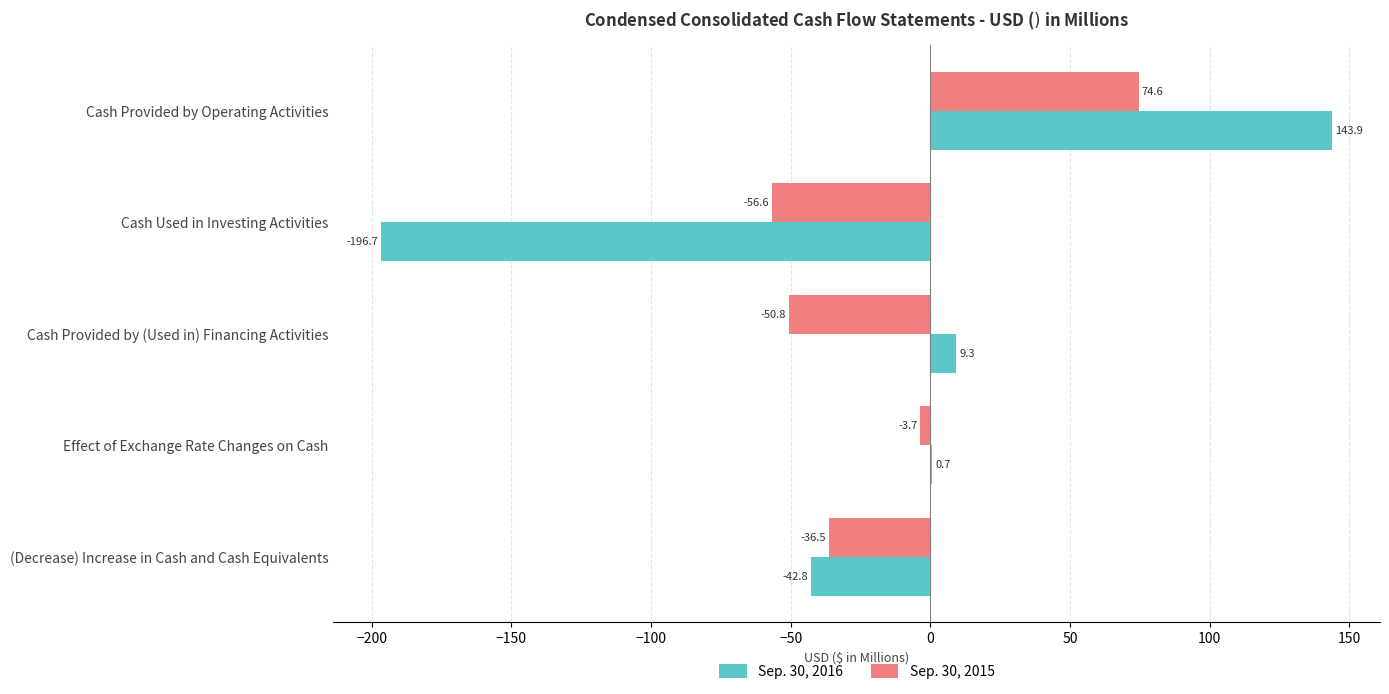

Which series has the largest total across all categories?

Sep. 30, 2015